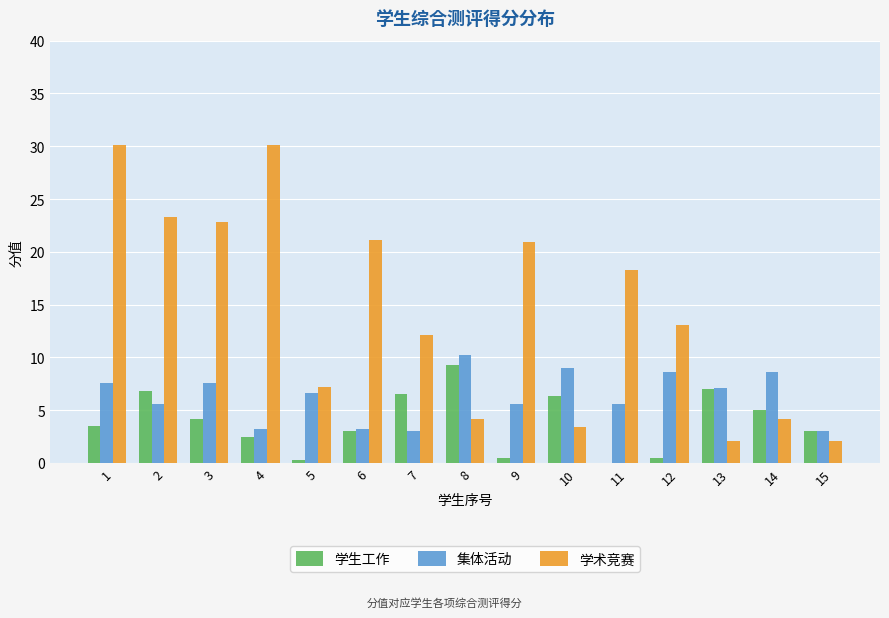

How many data points does each series have?

15